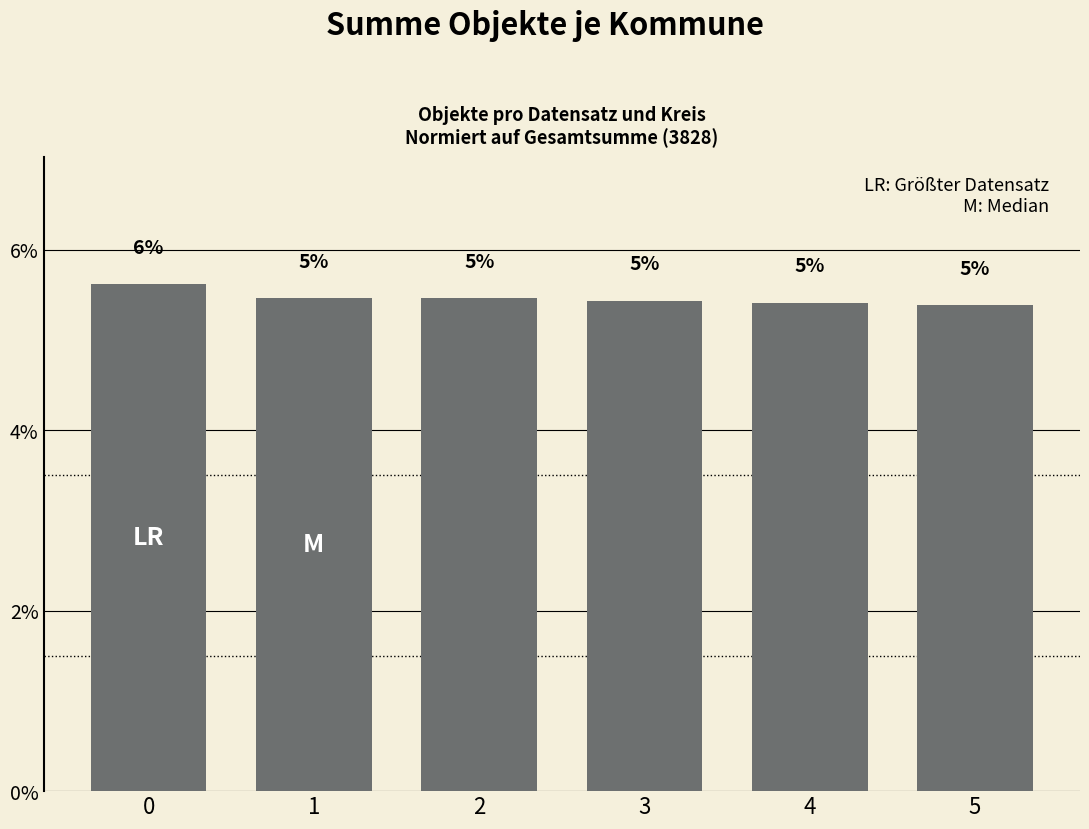

List the labels in order of value, largest first.

0, 1, 2, 3, 4, 5